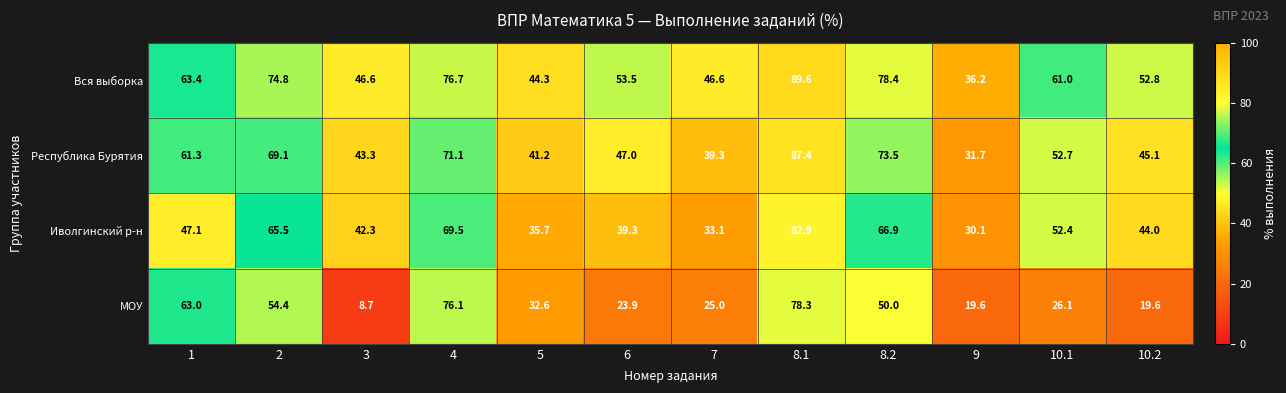

Is it true that МОУ equals 50.0 at 8.2?

True